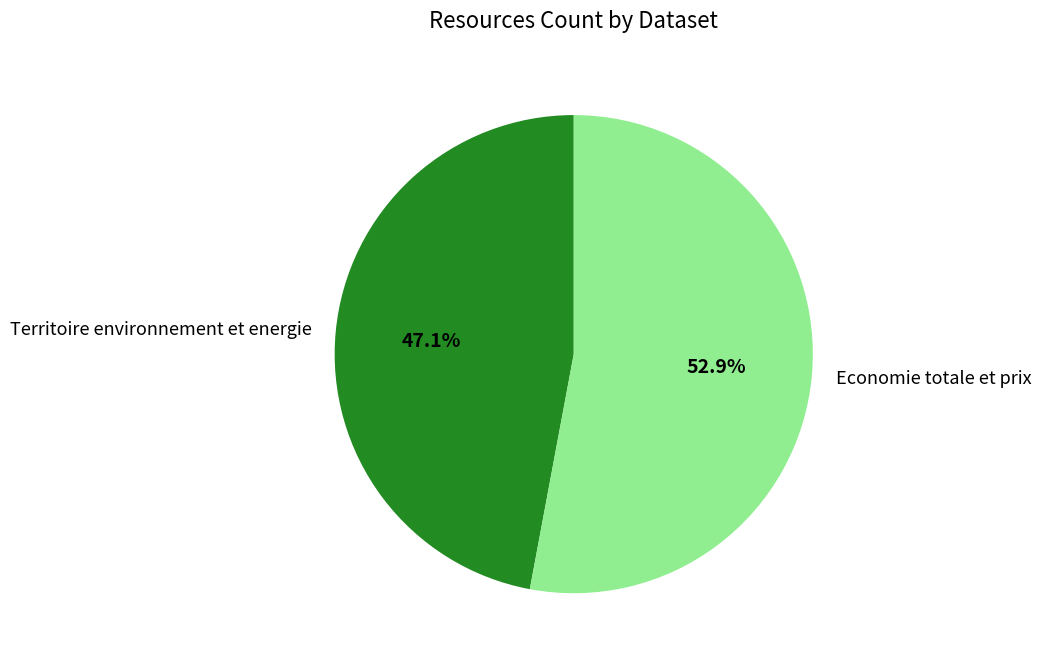

What percentage do Economie totale et prix and Territoire environnement et energie together represent?

100.0%